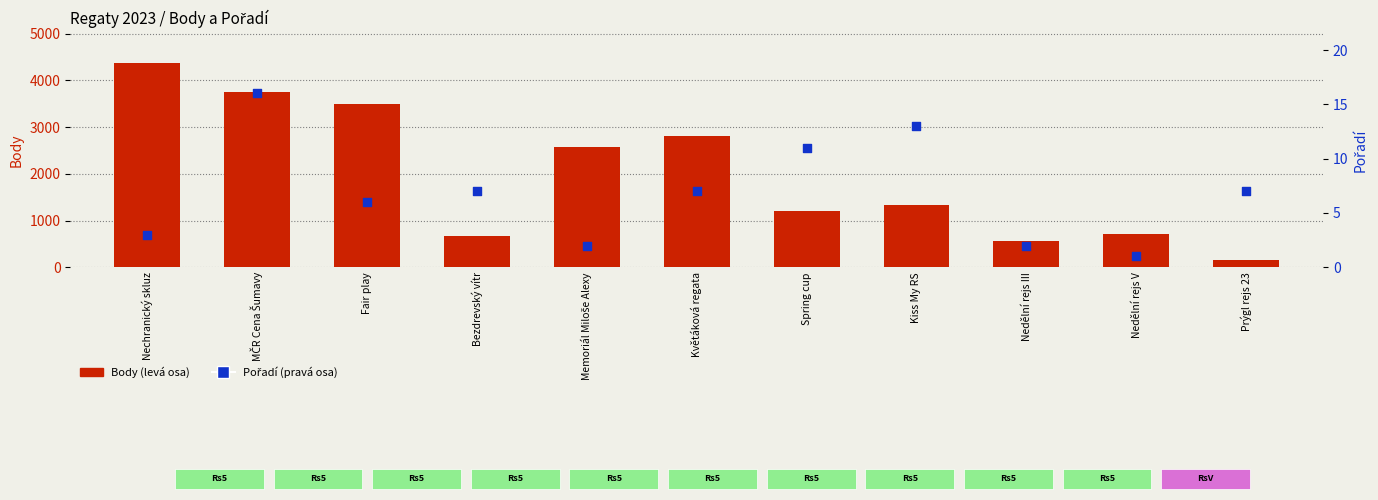

What are all the series names shown in the legend?

Body, Pořadí